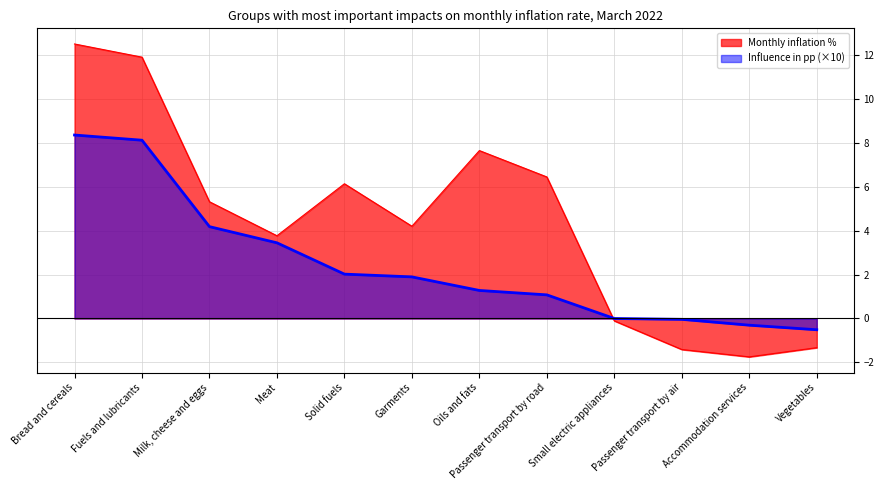

The value of Influence in pp at Accommodation services is -0.3. True or false?

True